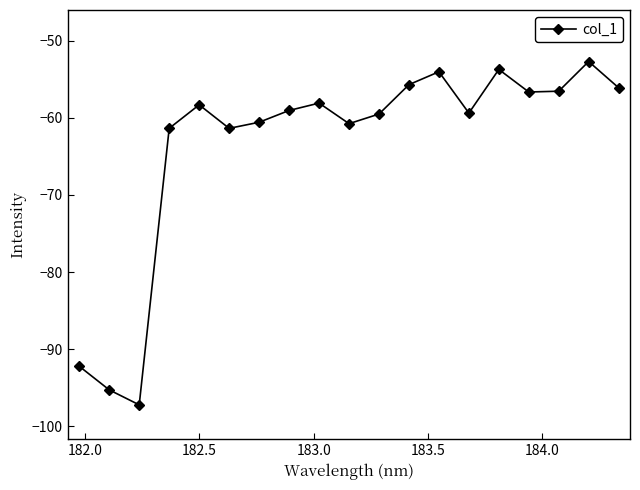

What is the smallest value displayed?

-97.2